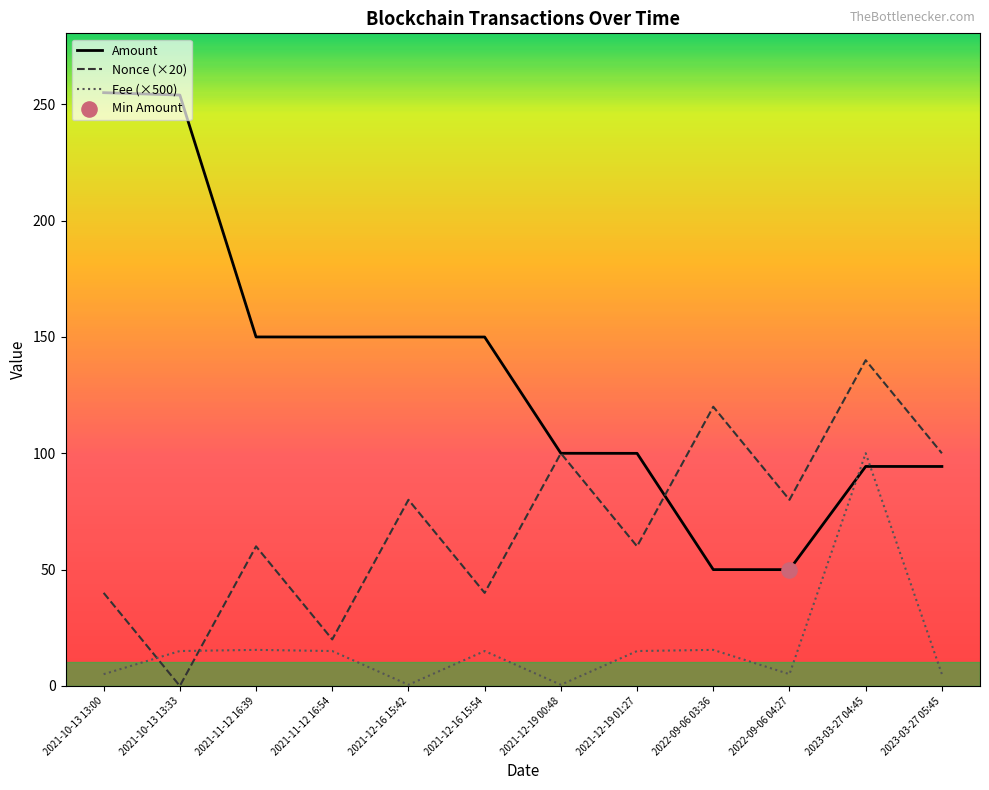

Between 2021-11-12 16:39 and 2021-12-19 01:27, which series saw the biggest shift?

Amount